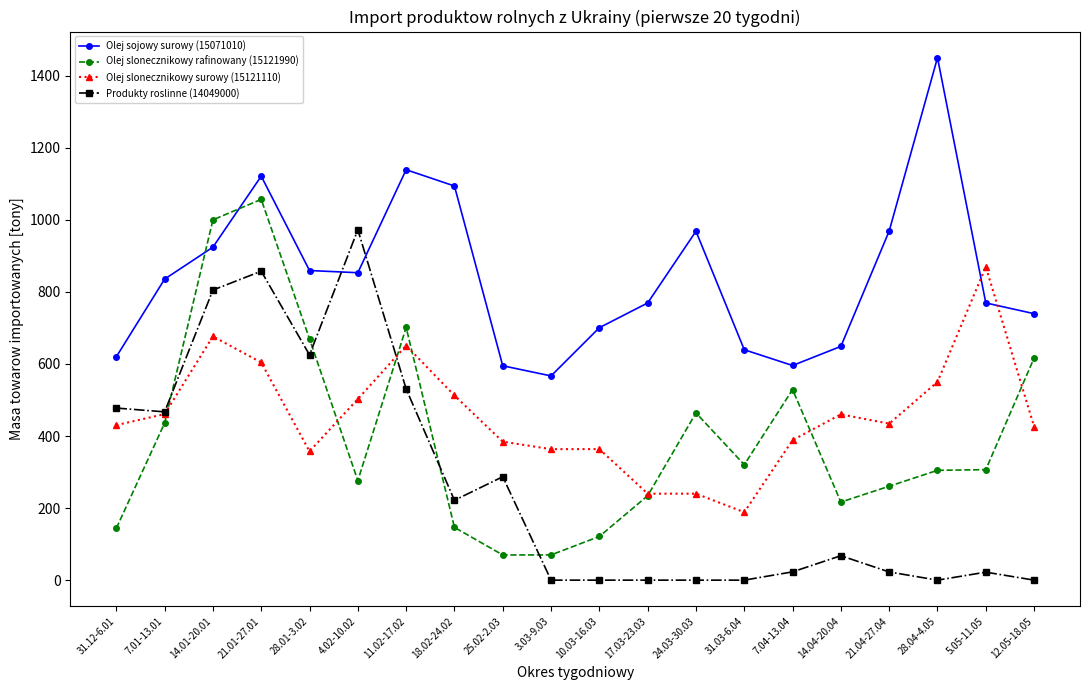

What is the difference between the second highest and second lowest values in the Olej sojowy surowy (15071010) series?

544.1